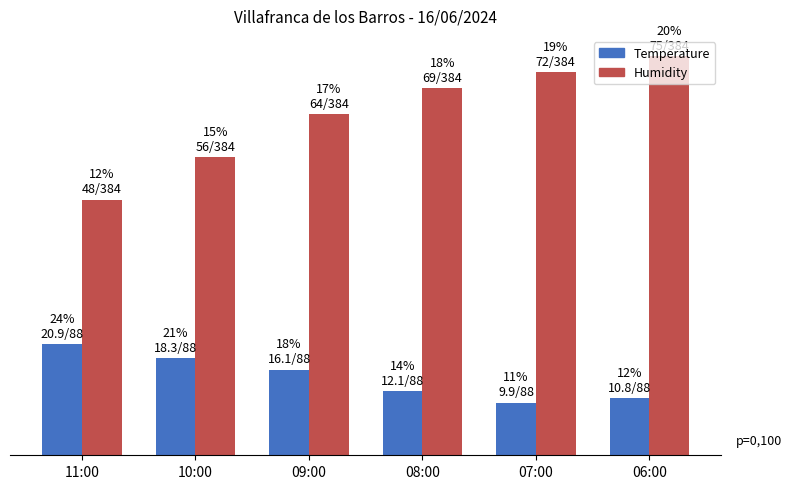

What is the greatest value displayed?

75.0